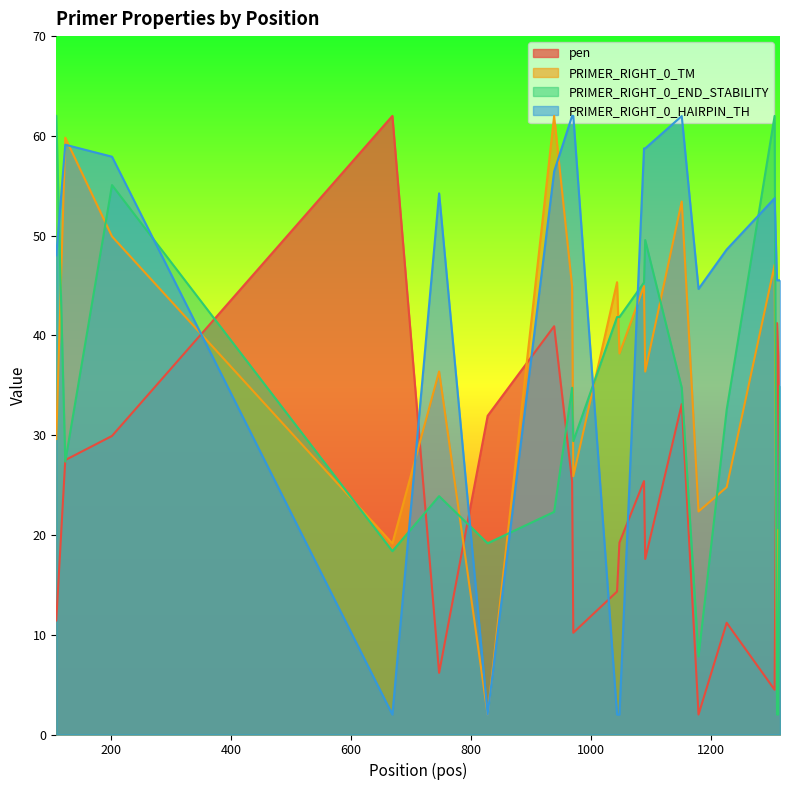

What are all the series names shown in the legend?

pen, PRIMER_RIGHT_0_TM, PRIMER_RIGHT_0_END_STABILITY, PRIMER_RIGHT_0_HAIRPIN_TH